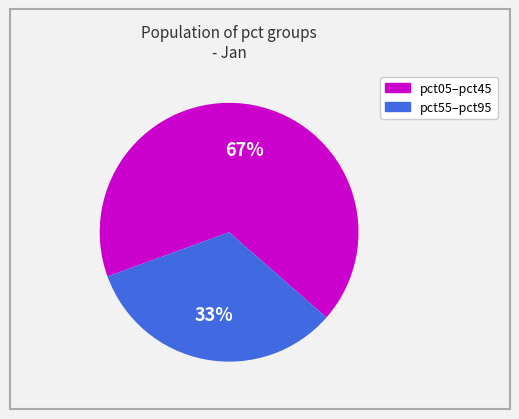

Does any single category account for the majority?

Yes